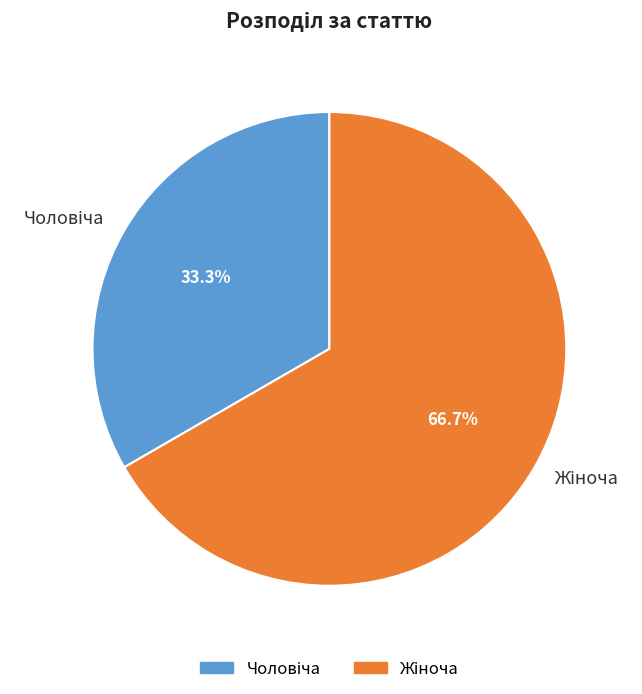

Is there a majority slice in this chart?

Yes